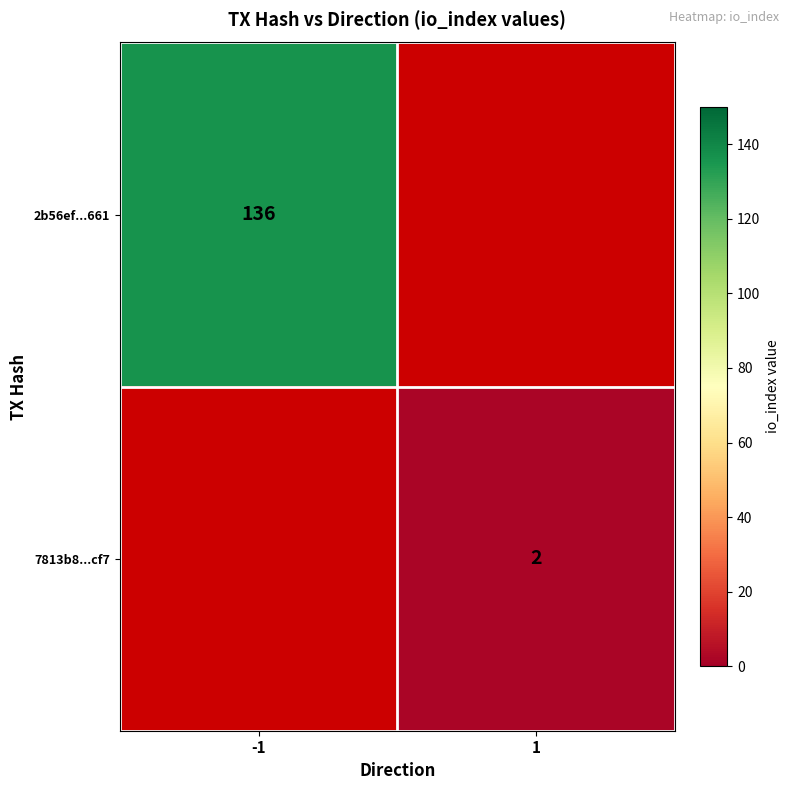

True or false: 7813b8...cf7 has a value of 2 at 1.

True